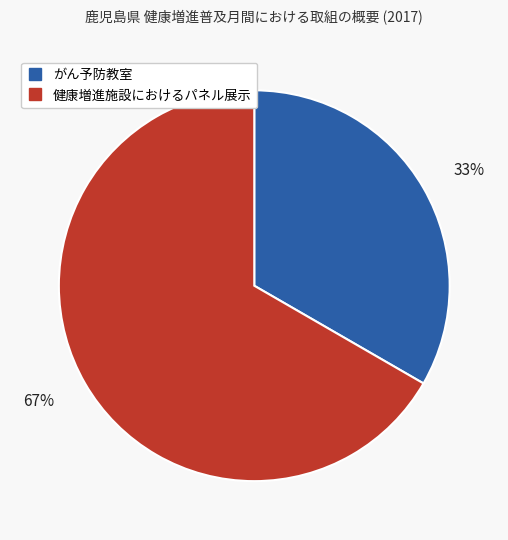

Is it true that 健康増進施設におけるパネル展示 is 57% of the pie?

False